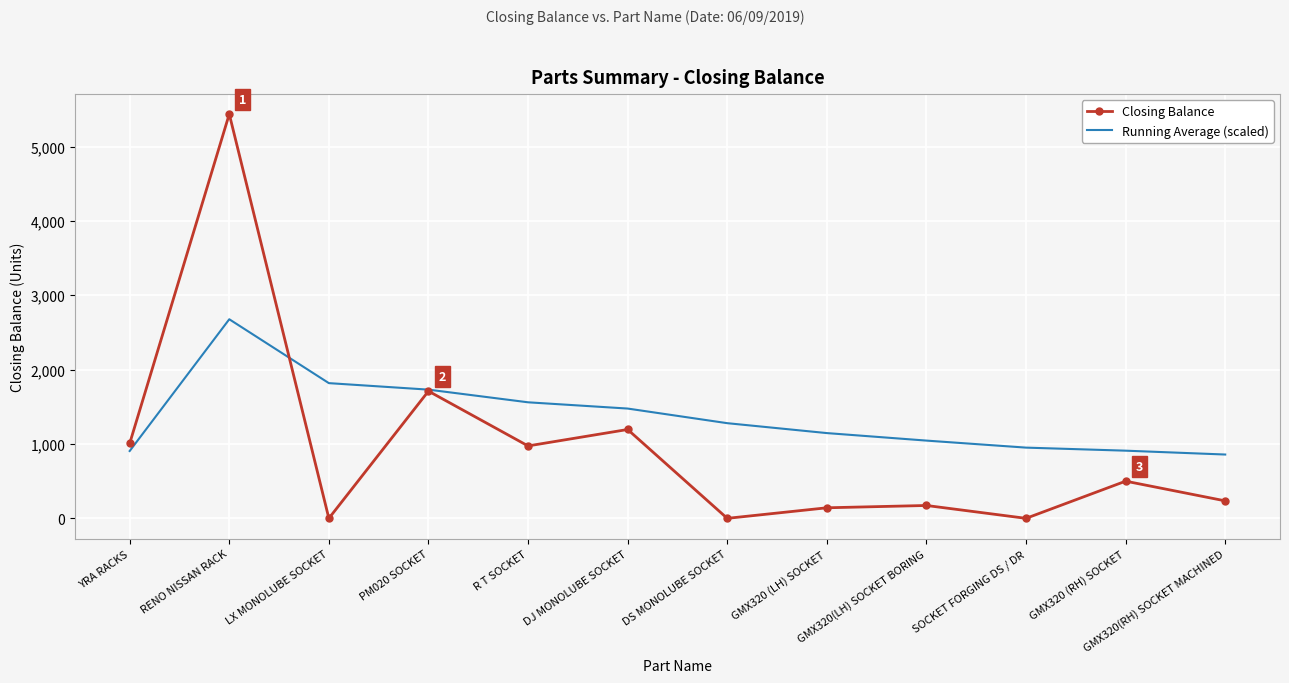

At RENO NISSAN RACK, list the series in order from largest to smallest.

Closing Balance, Running Average (scaled)